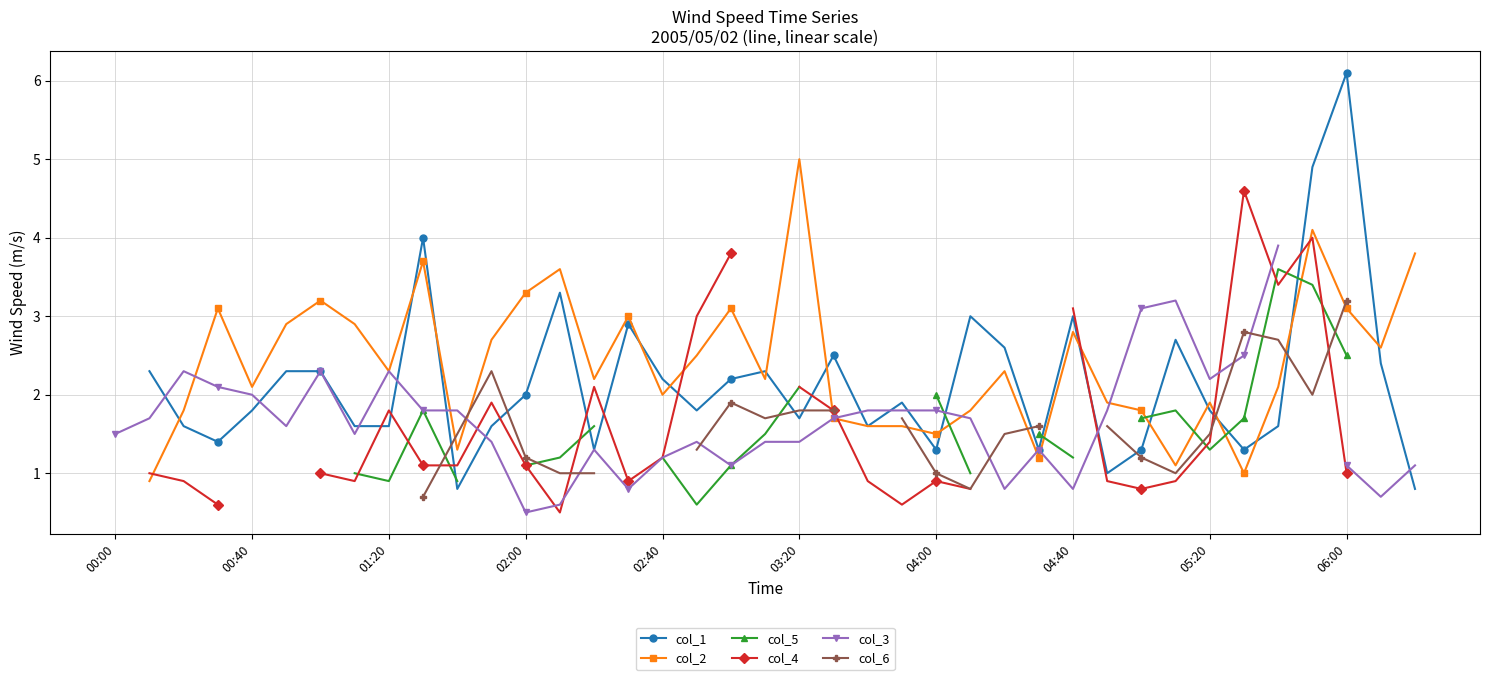

The value of col_6 at 26 is 1.5. True or false?

True